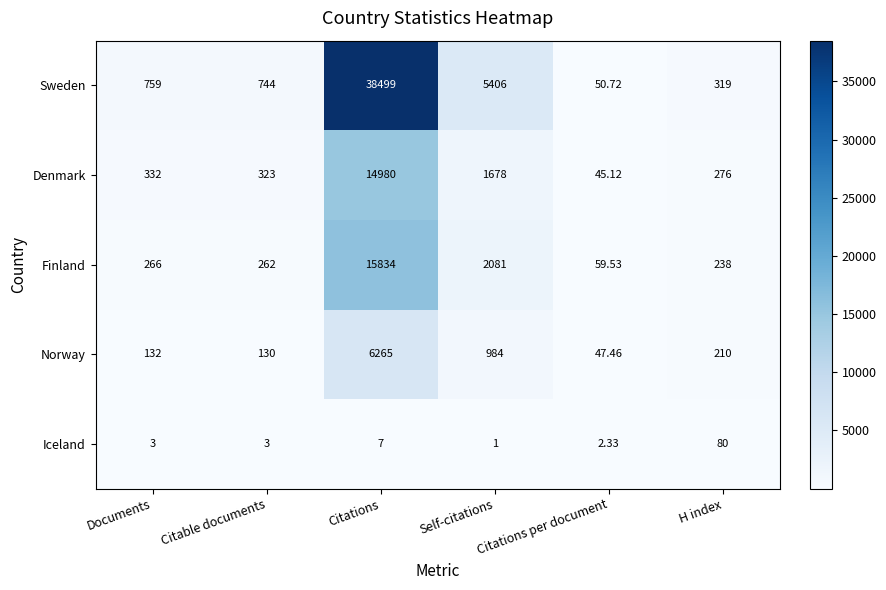

Which series has the widest spread of values?

Sweden